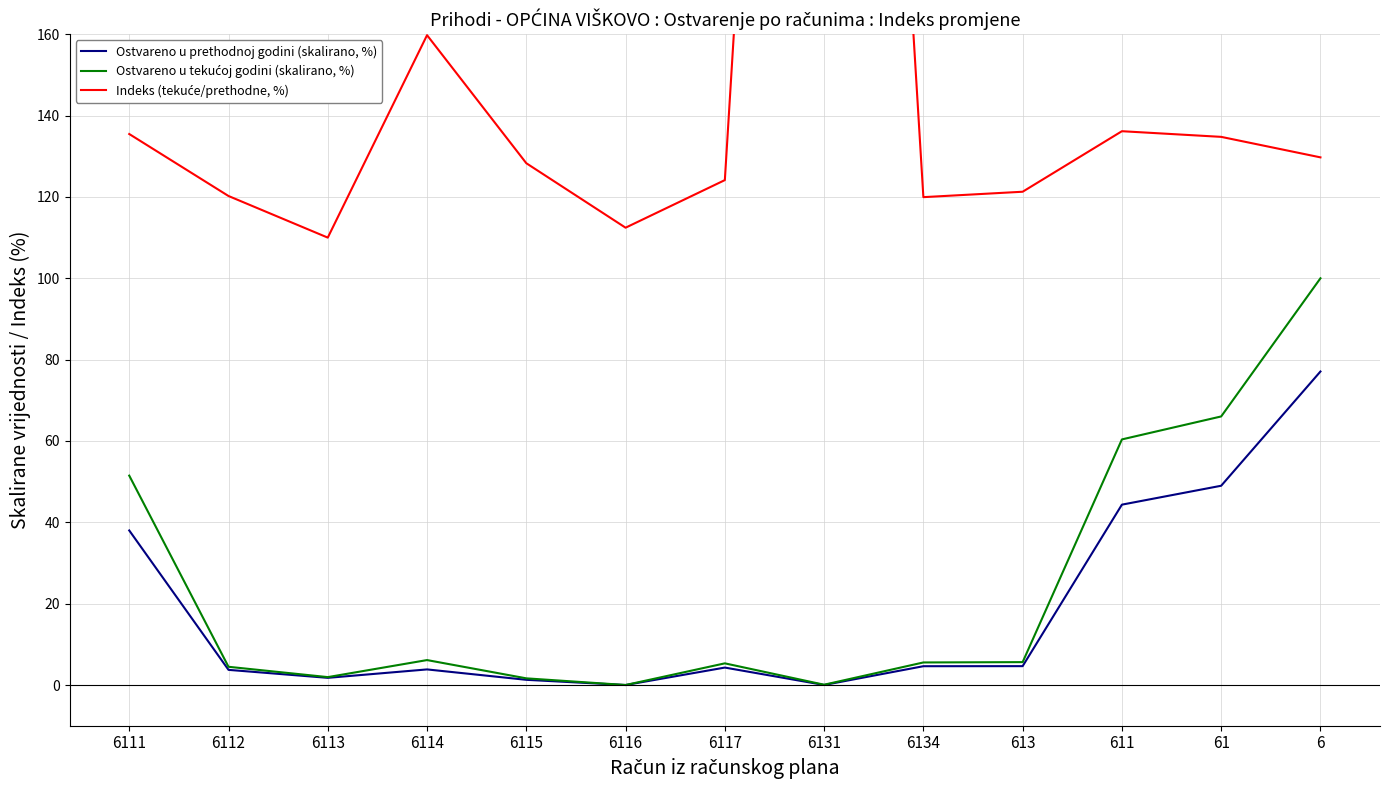

Is this an area chart (filled region under the line)?

No